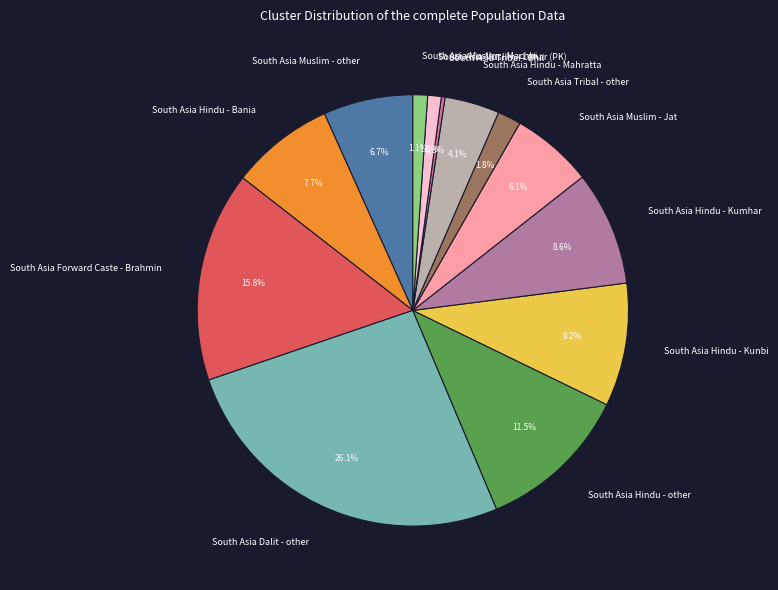

What is the ratio of the value at South Asia Dalit - other to the value at South Asia Forward Caste - Brahmin?

1.7